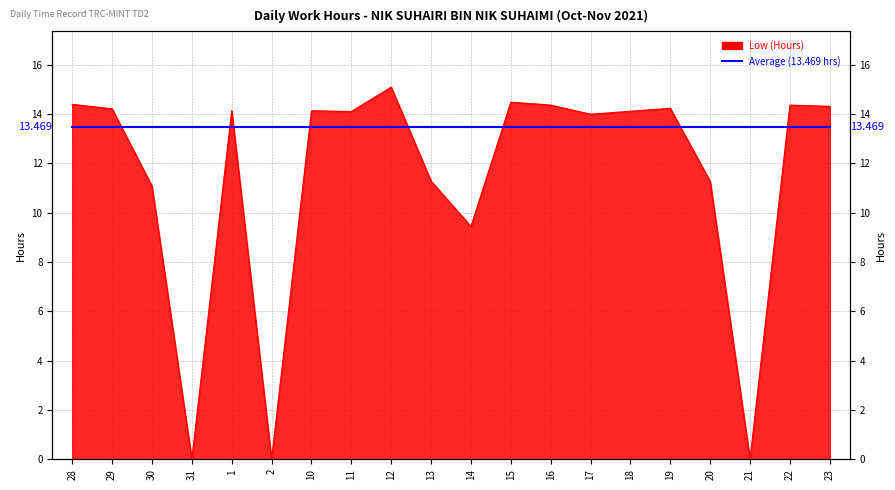

What is the ratio of the value at 23 to the value at 16?

1.0